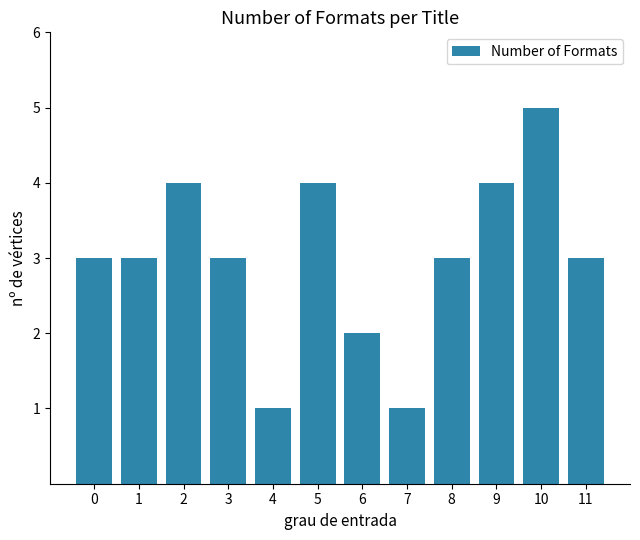

What is the change in value from 9 to 11?

-1